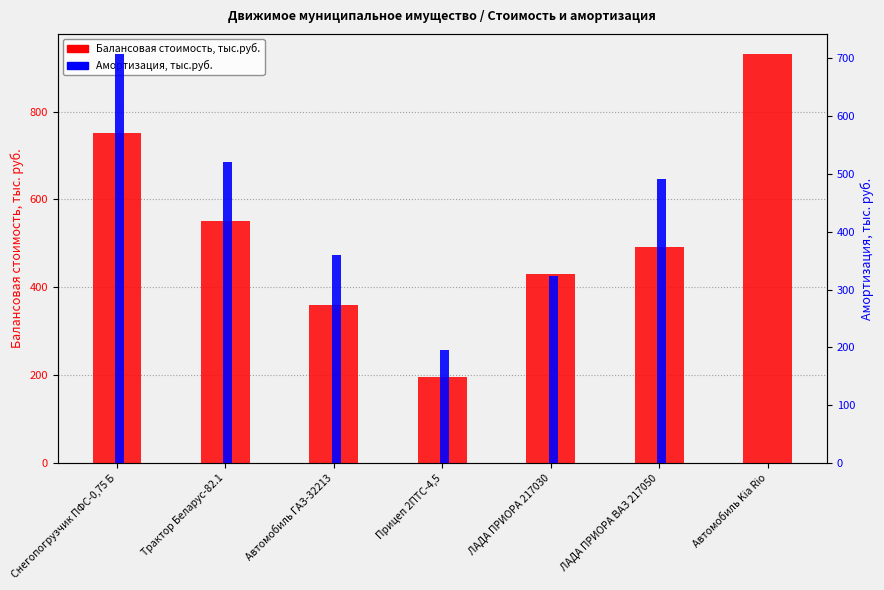

What is the spread (max minus min) of values at Трактор Беларус-82.1?

32.2